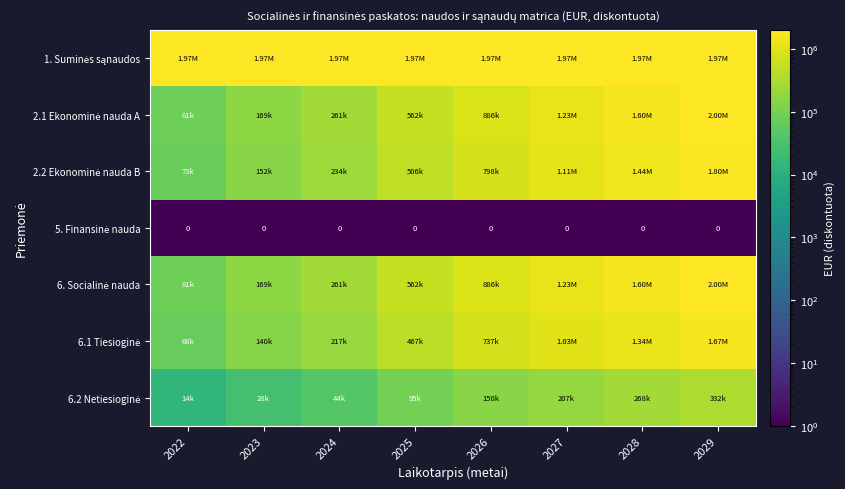

The 6.2 Netiesioginė series shows 149512.6 at 2026. True or false?

True